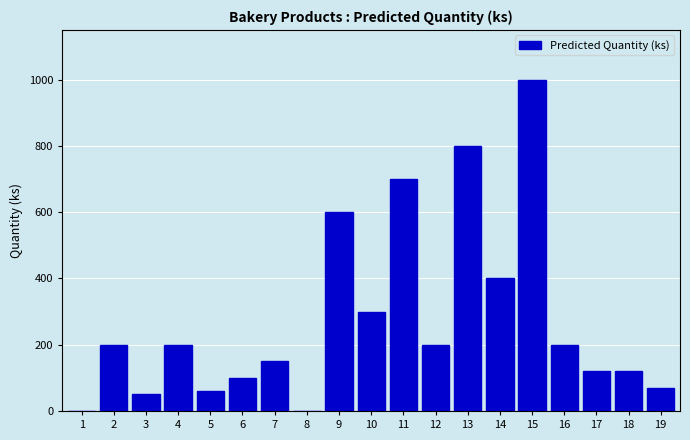

Reading left to right, list all the values displayed in this chart.

1=0	2=200	3=50	4=200	5=60	6=100	7=150	8=0	9=600	10=300	11=700	12=200	13=800	14=400	15=1000	16=200	17=120	18=120	19=70